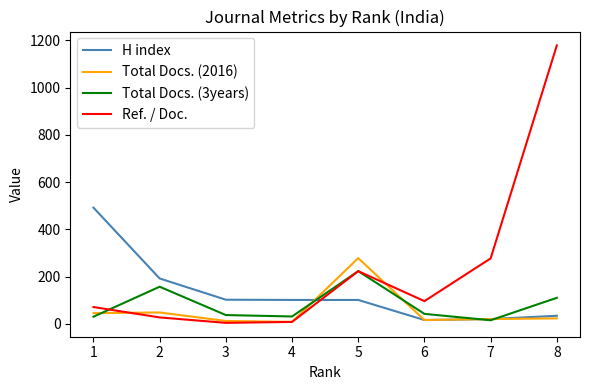

At which label is Total Docs. (3years) closest to 119?

8